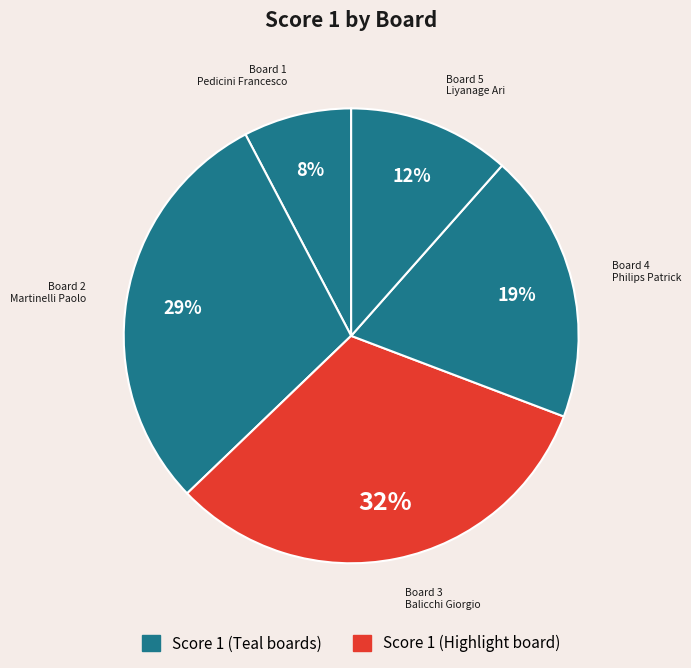

Rank the categories by value from highest to lowest.

Board 3, Board 2, Board 4, Board 5, Board 1